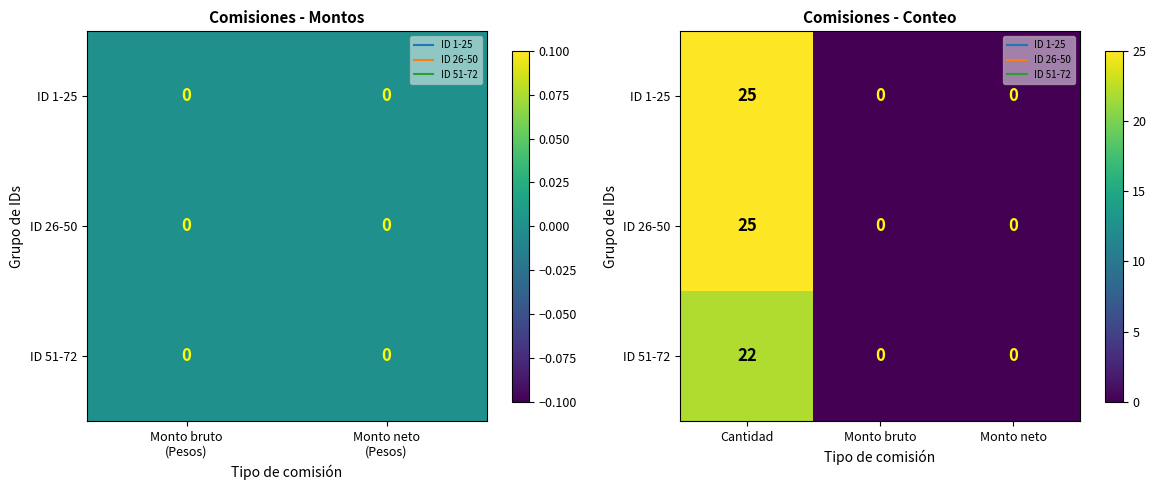

Which series has the largest range (max minus min)?

ID 1-25